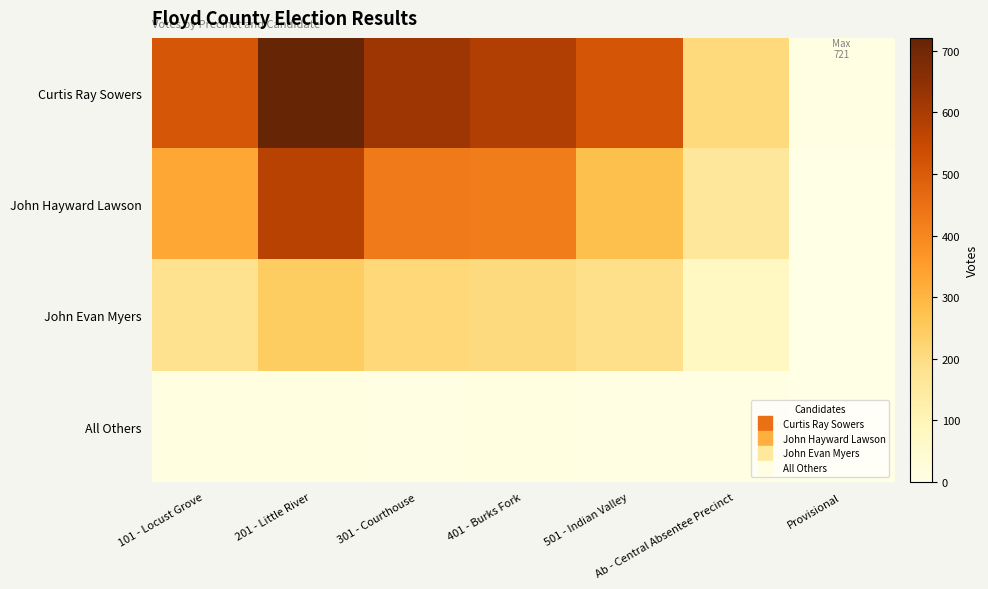

How many distinct data groups are displayed?

4